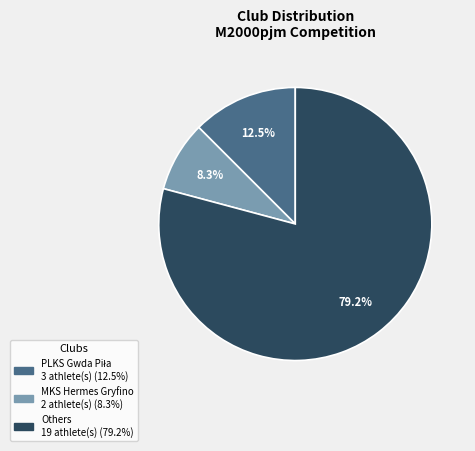

Does any single category account for the majority?

Yes